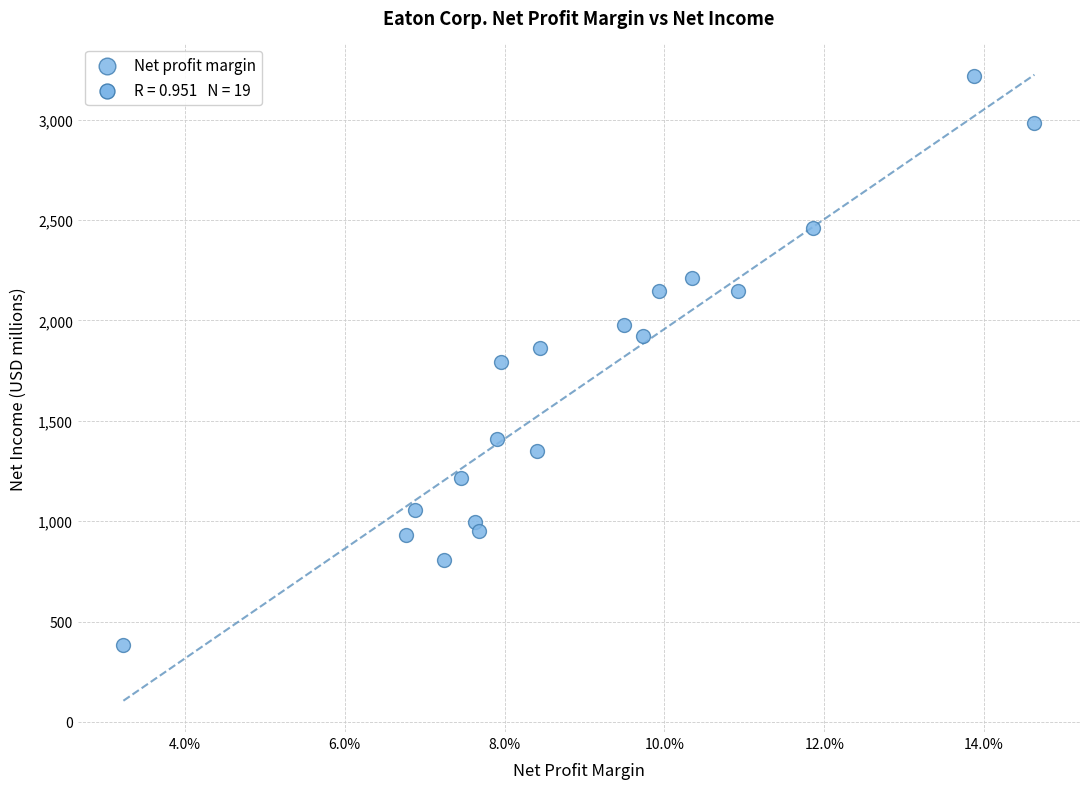

What is the range of Y values (max minus min)?

2835